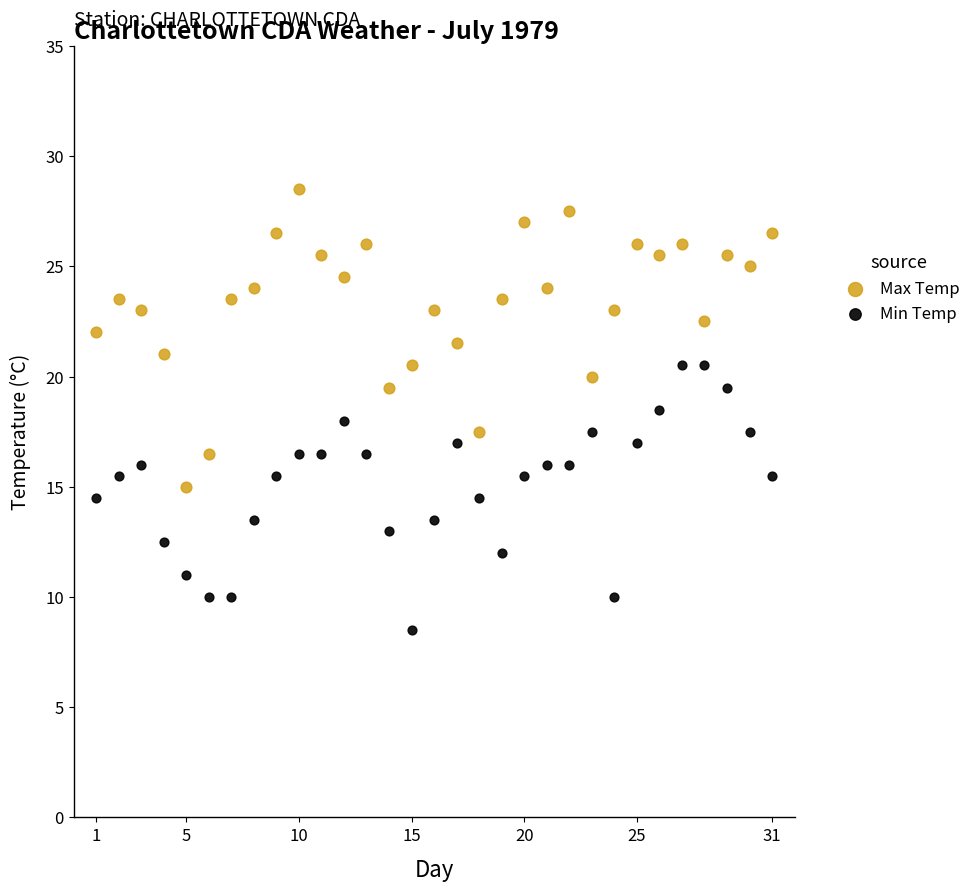

What are all the series names shown in the legend?

Max Temp, Min Temp